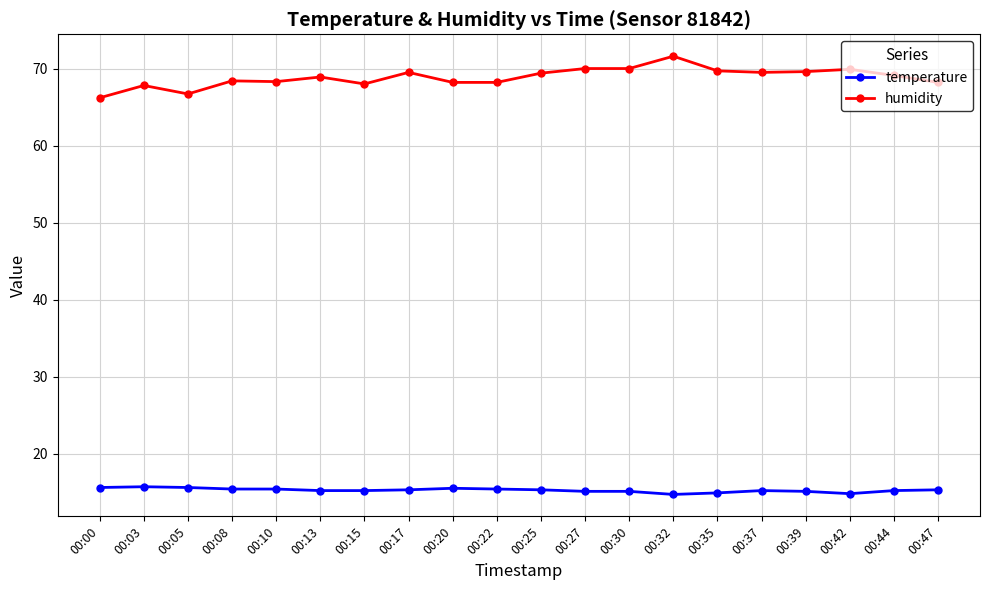

Which series has the largest total across all categories?

humidity